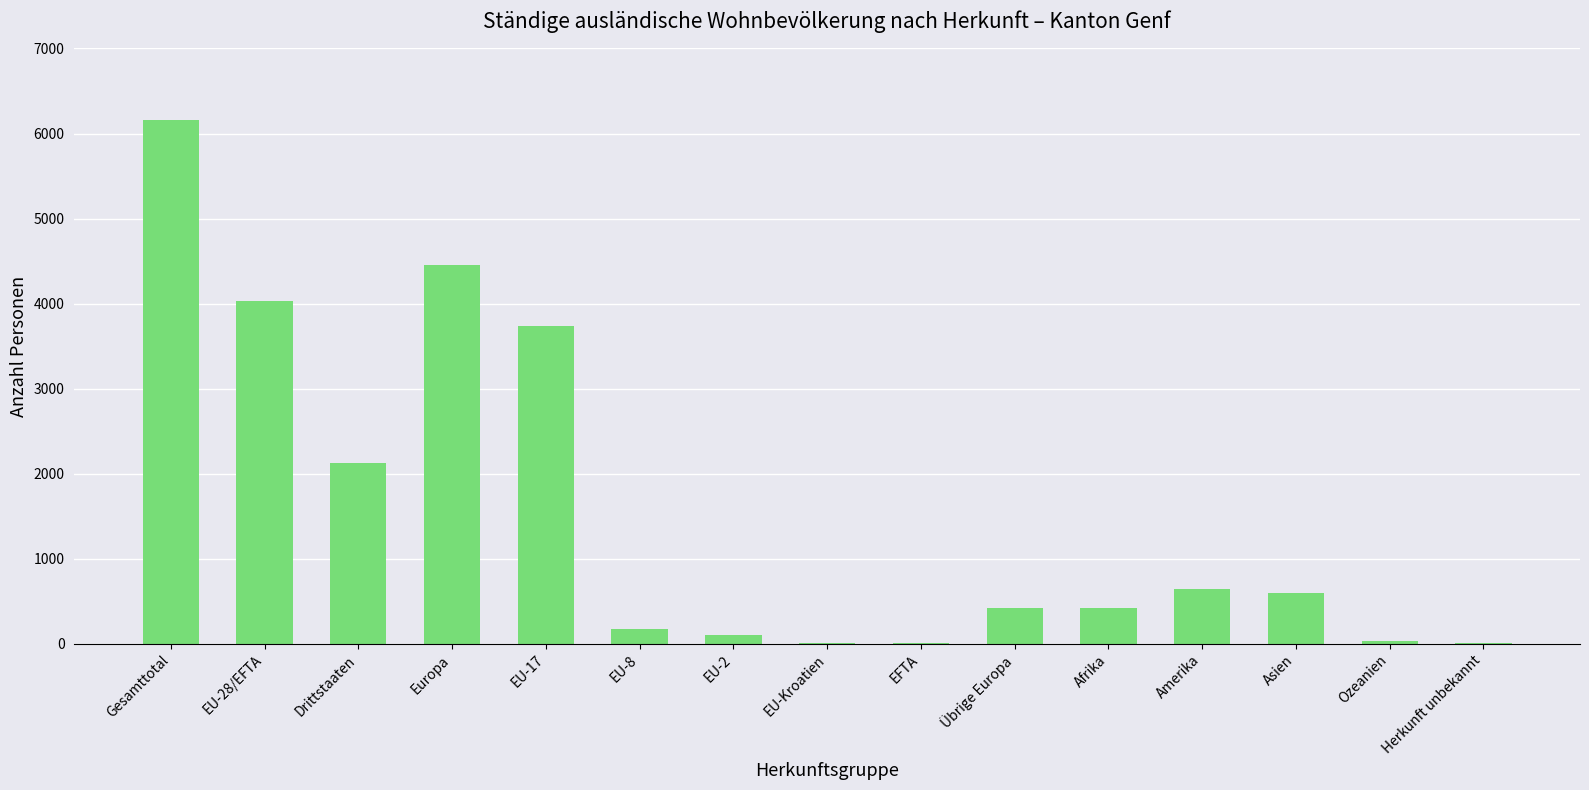

Approximately how many times larger is the value at Europa compared to Übrige Europa?

10.6